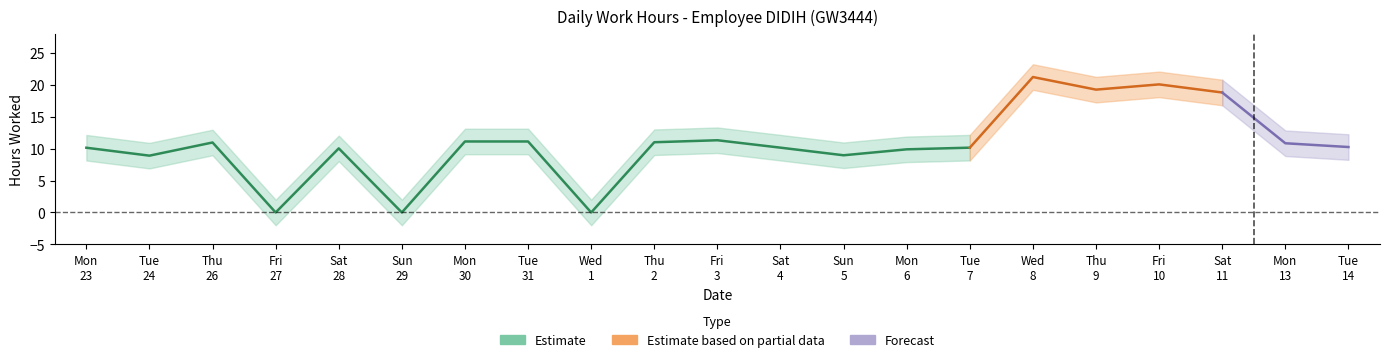

Where does the data first go above 10?

23